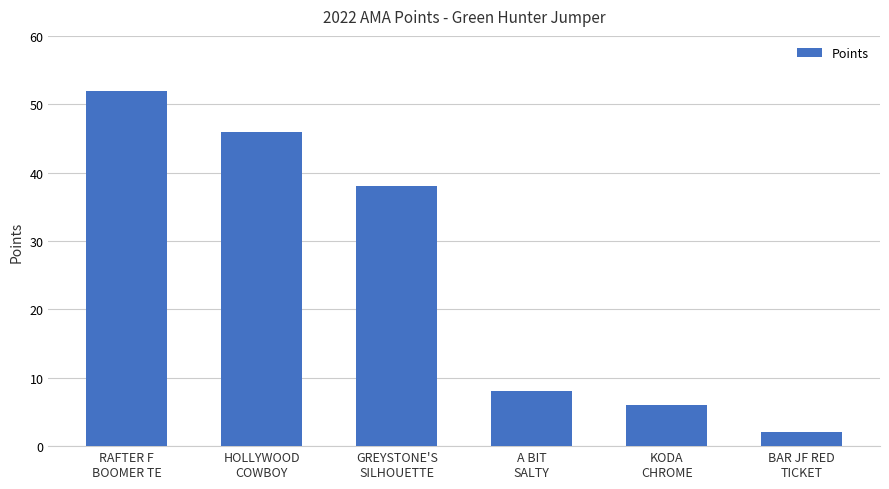

What position from the left is HOLLYWOOD
COWBOY?

2